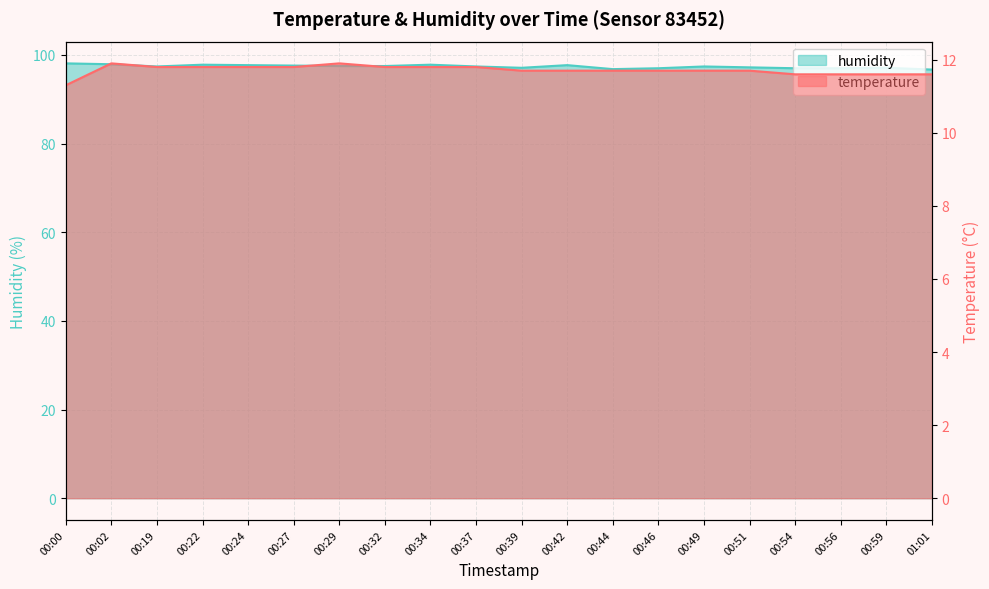

How many data points in humidity are less than 97?

2